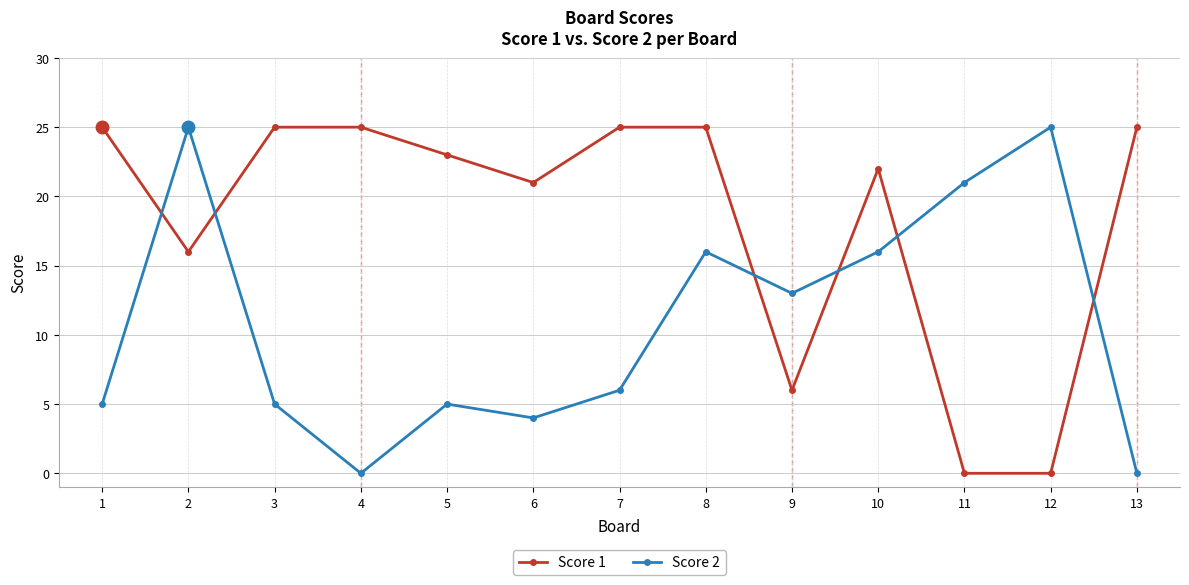

Is the value of Score 2 at 1 greater than the value of Score 1 at 13?

No